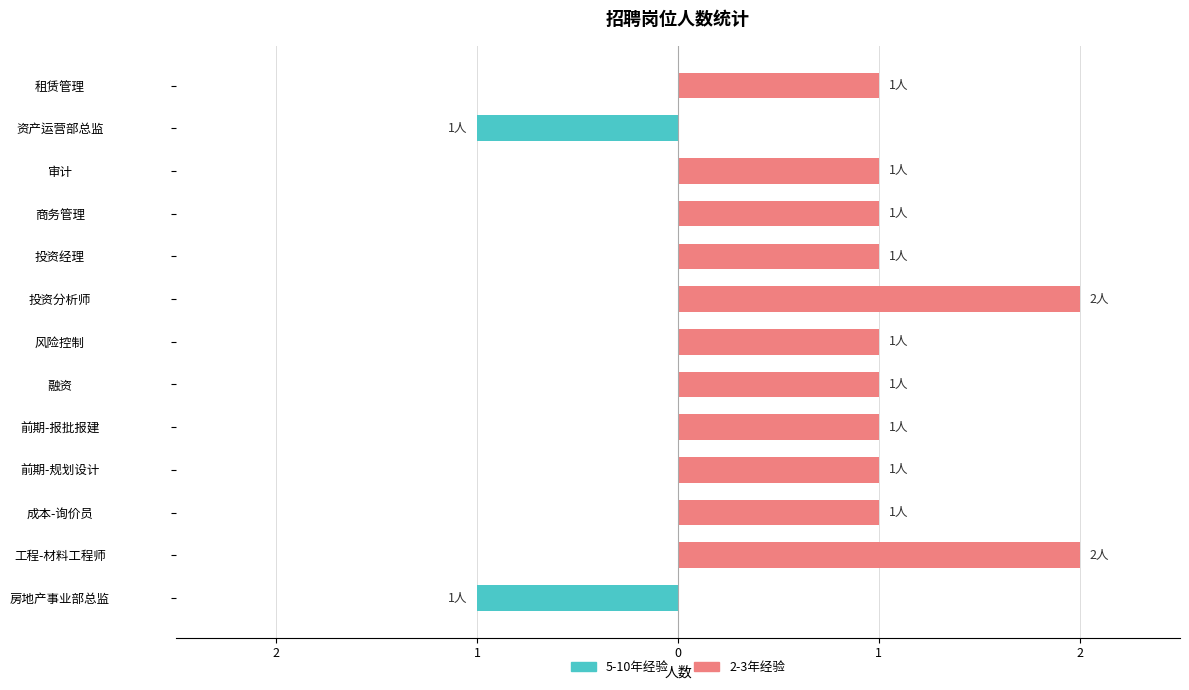

Reading left to right, extract all data points from this chart.

5-10年经验: -1	0	0	0	0	0	0	0	0	0	0	-1	0
2-3年经验: 0	2	1	1	1	1	1	2	1	1	1	0	1